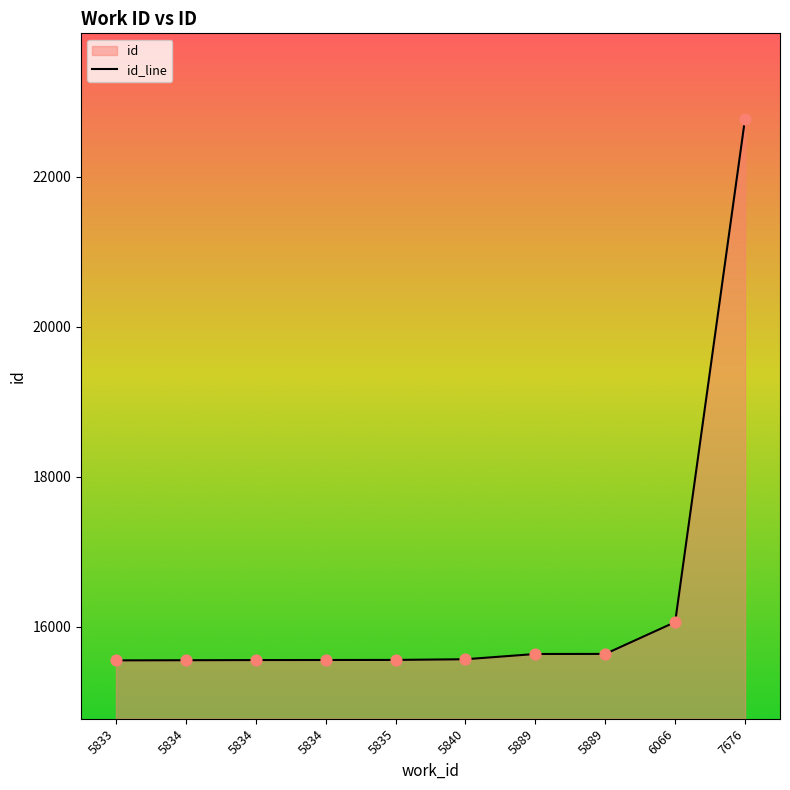

What is the ratio of the value at 5833 to the value at 6066?

1.0